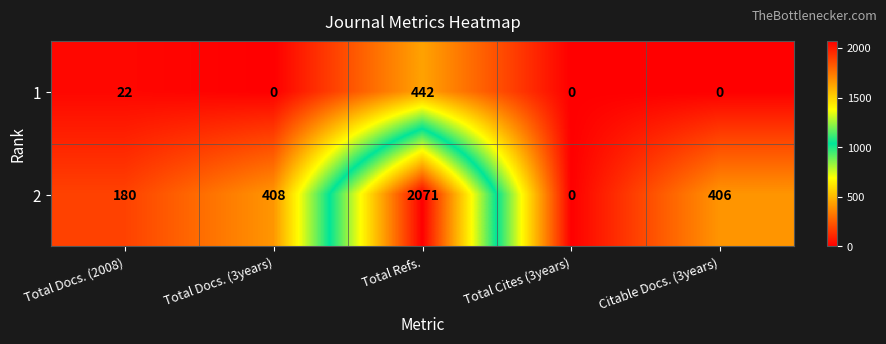

Reading left to right, what are all the values shown in this chart?

1: 22	0	442	0	0
2: 180	408	2071	0	406